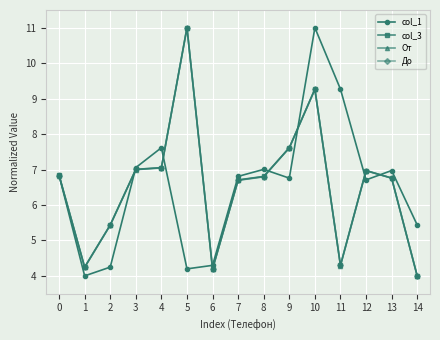

What is the minimum value for До?

4.0